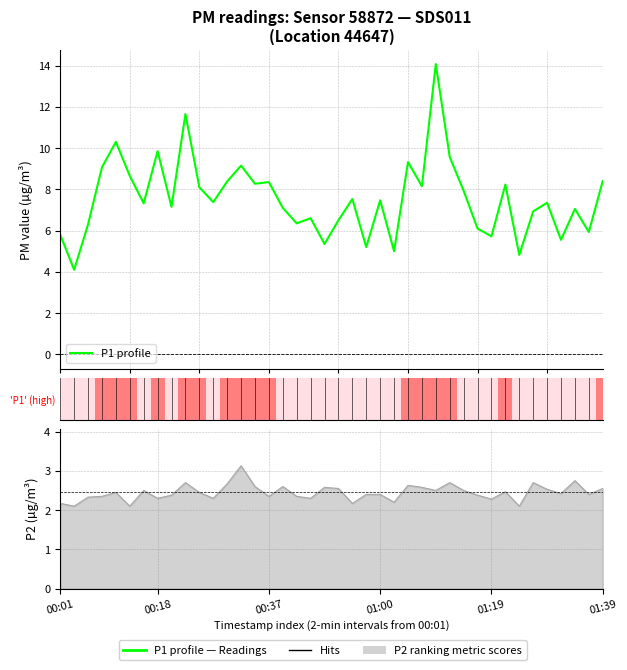

In P1 profile, how many points are higher than both neighbors (excluding endpoints)?

13